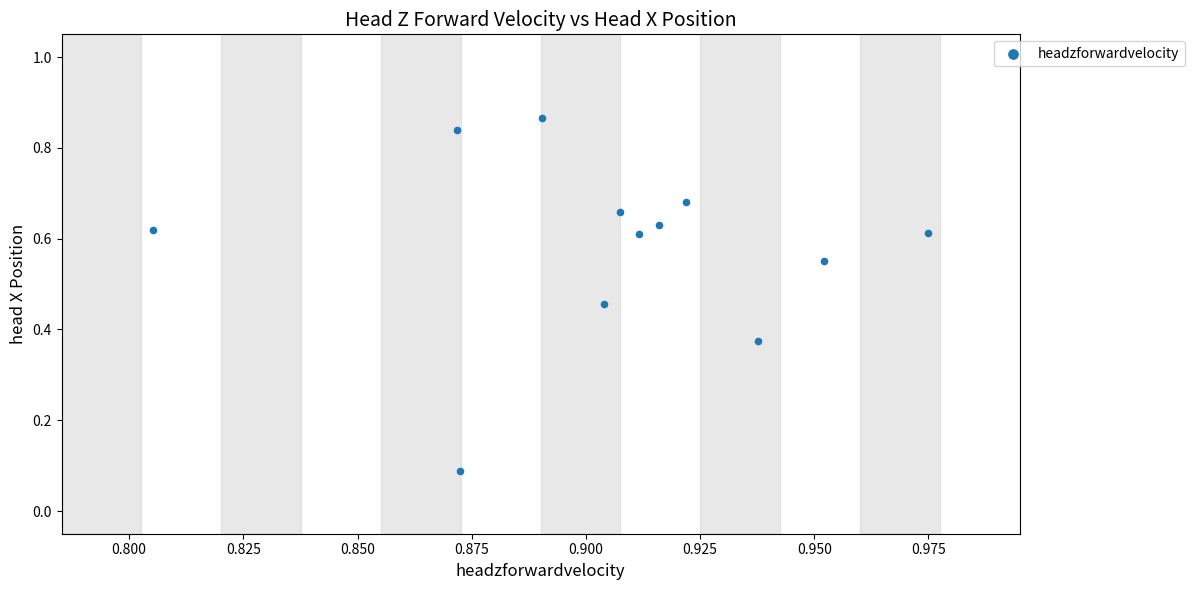

How many points are shown in the scatter plot?

12